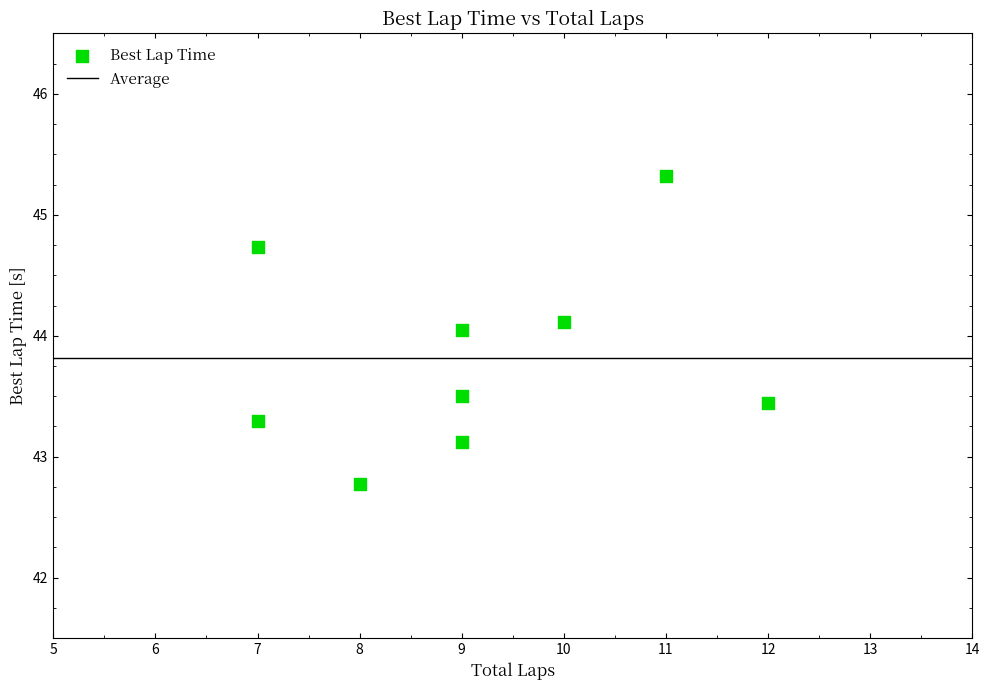

What is the range of Y values (max minus min)?

2.5